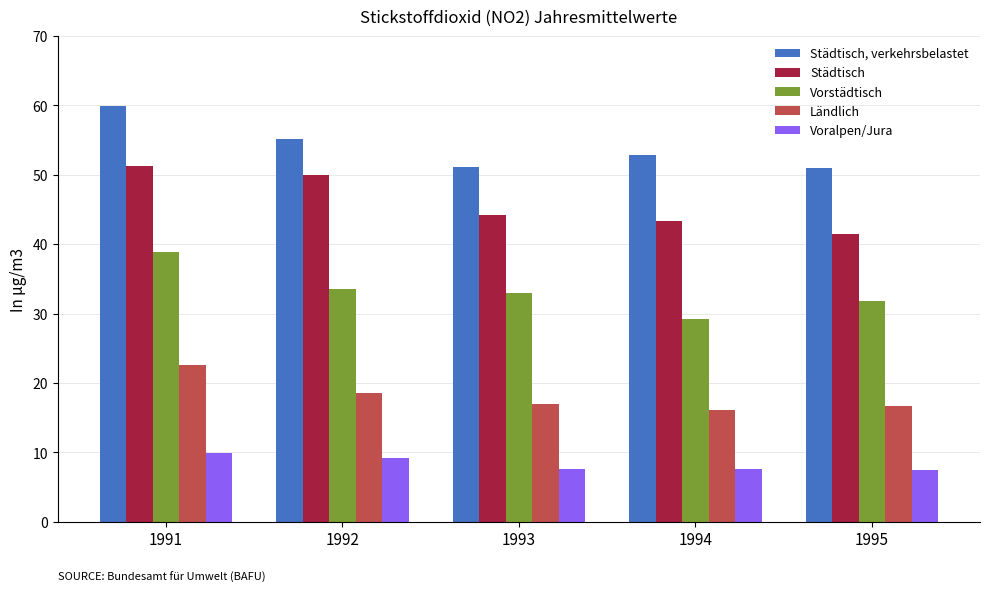

The Ländlich series shows 17.0 at 1993. True or false?

True